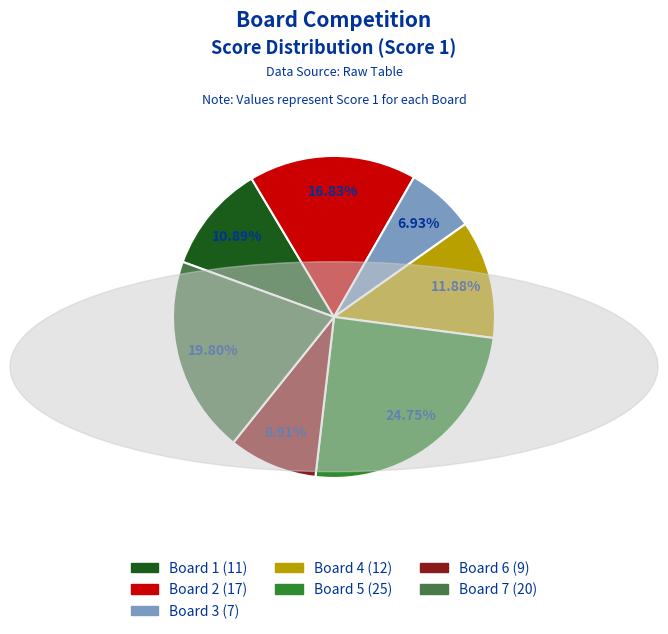

To the nearest percent, what is the average slice percentage?

14%